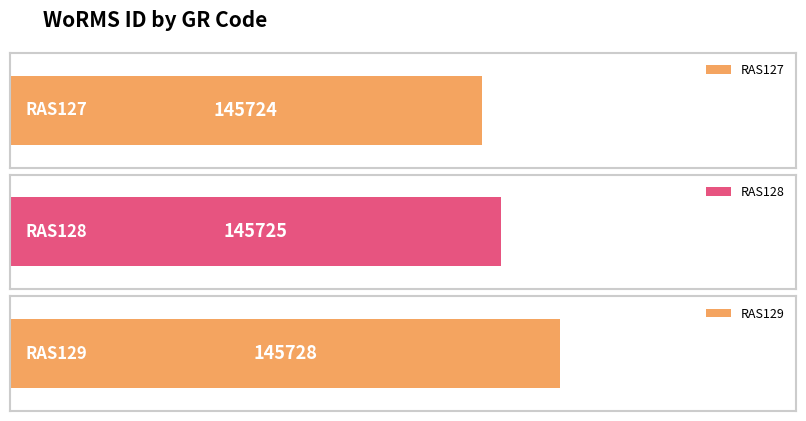

Does the chart contain any negative values?

No